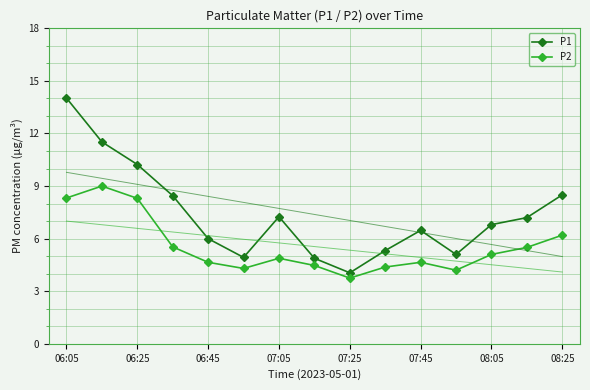

Rank the series by their maximum value, from lowest to highest.

P2, P1